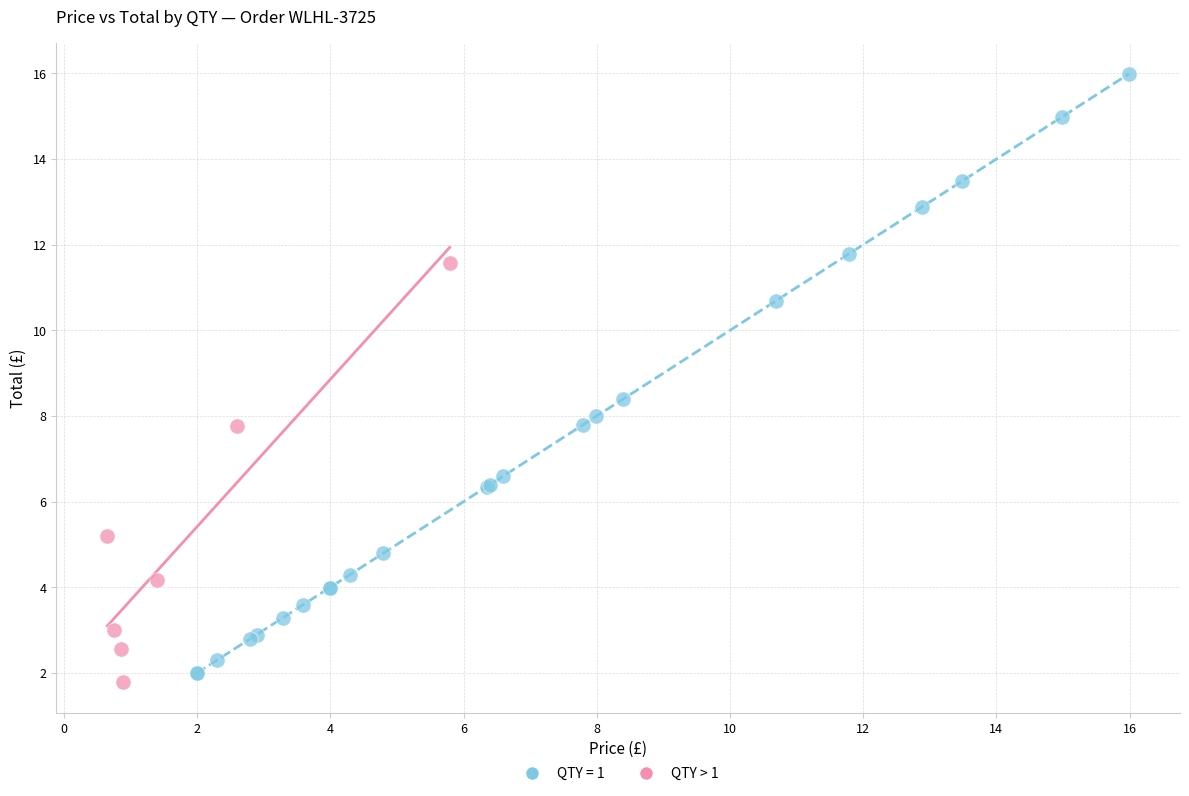

Which series reaches the maximum Y coordinate?

QTY = 1